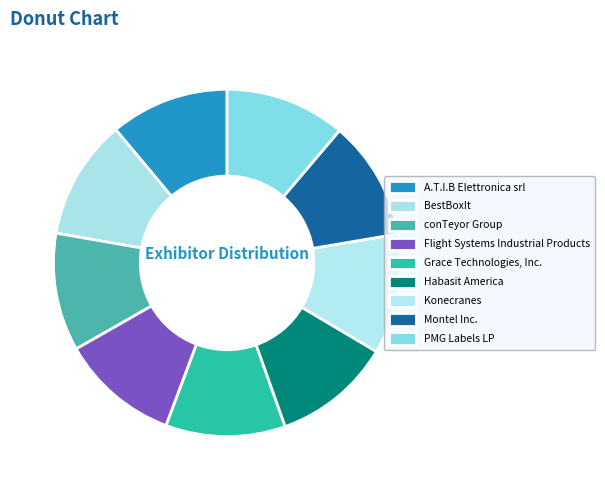

Is the sum of Montel Inc. and Konecranes greater than half?

No